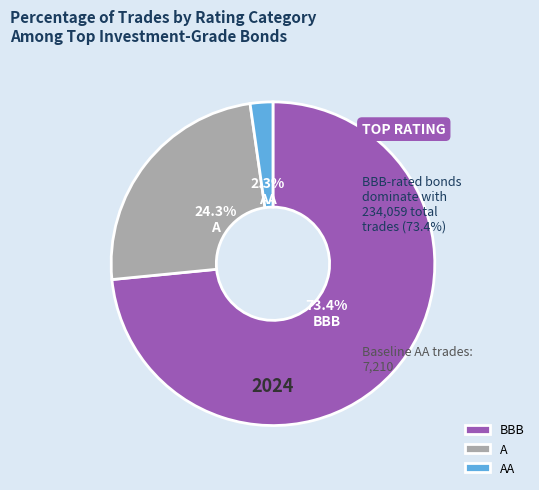

Between BBB and A, which is larger?

BBB